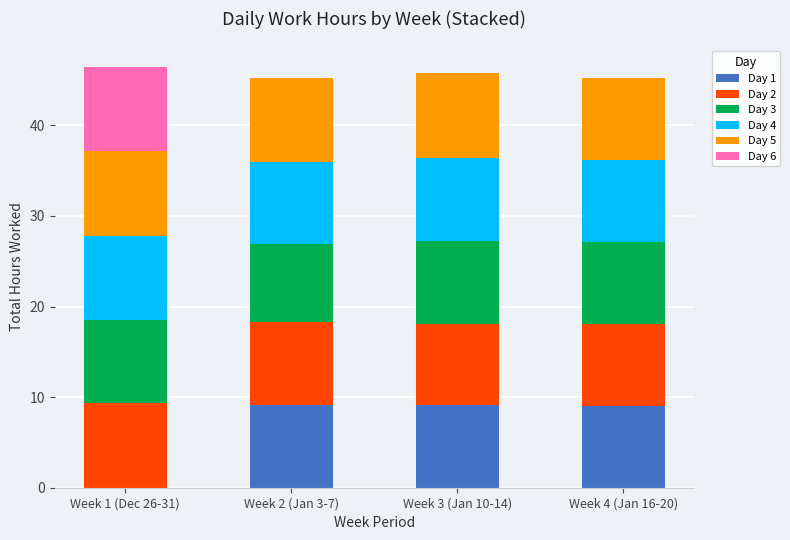

Where is Day 1 nearest to the value 4?

Week 1 (Dec 26-31)